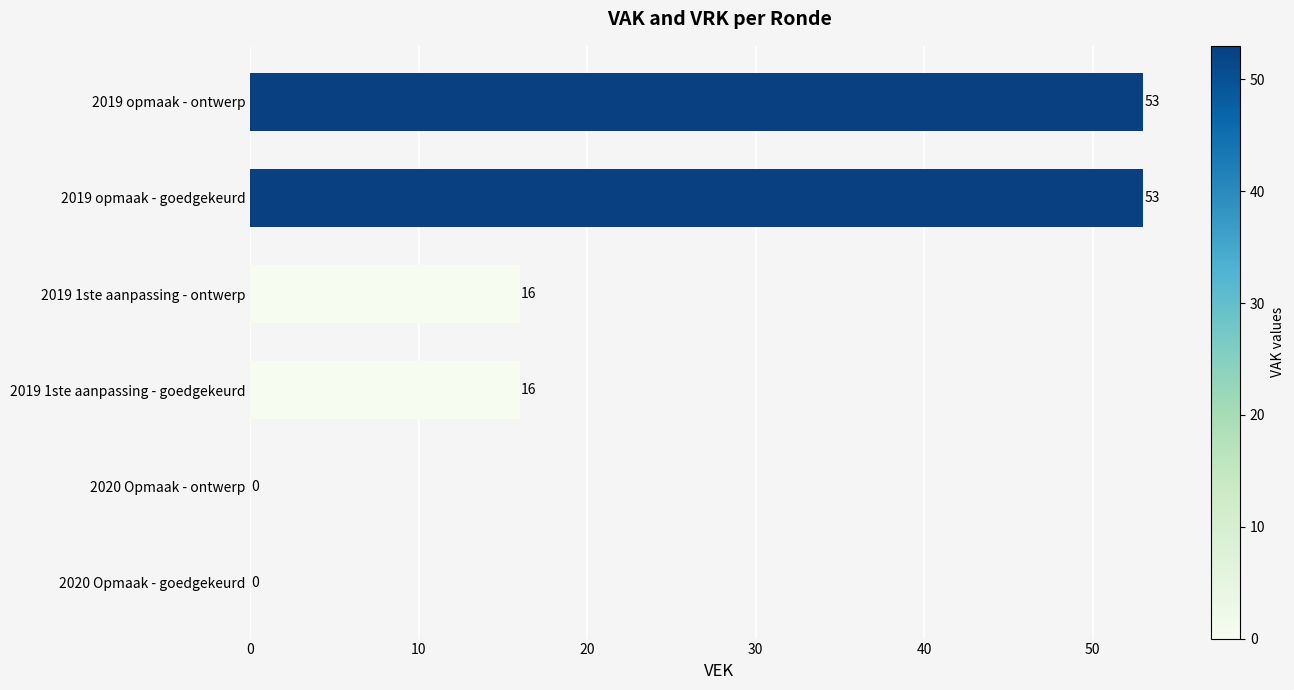

What is the greatest value displayed?

53